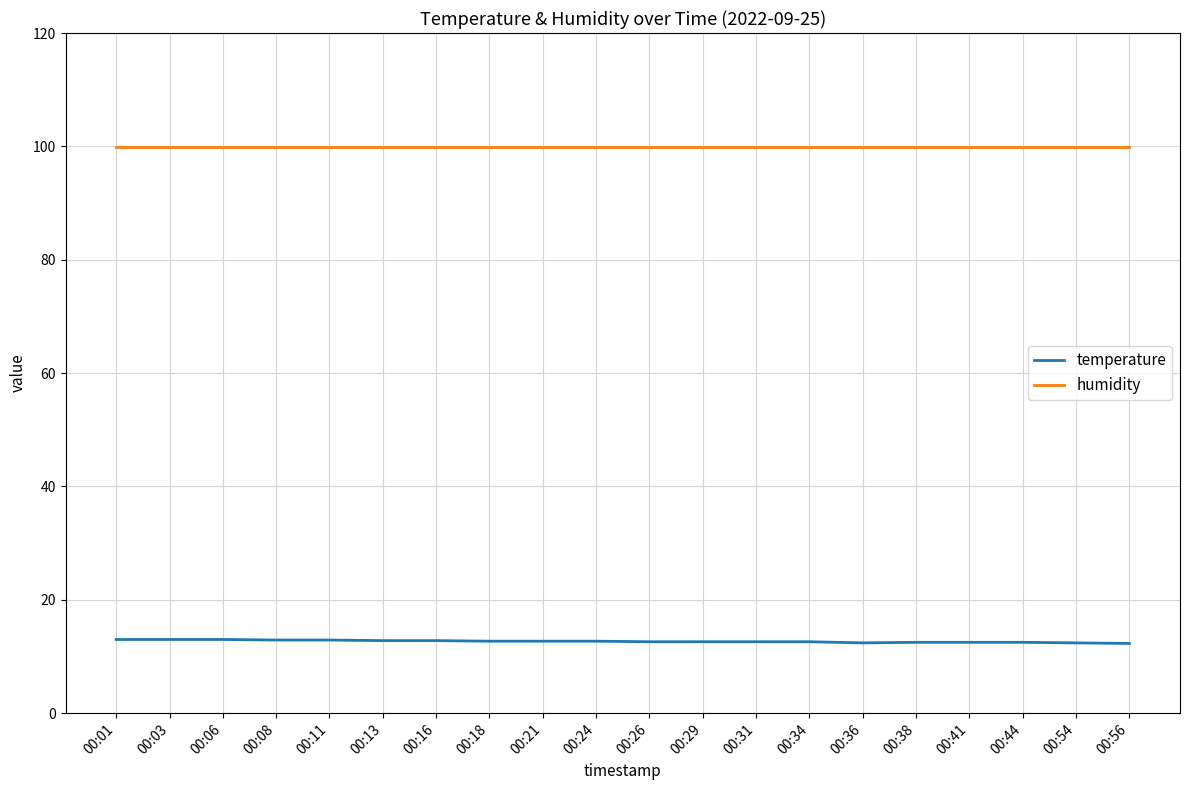

Rank the series at 00:38 from lowest to highest value.

temperature, humidity